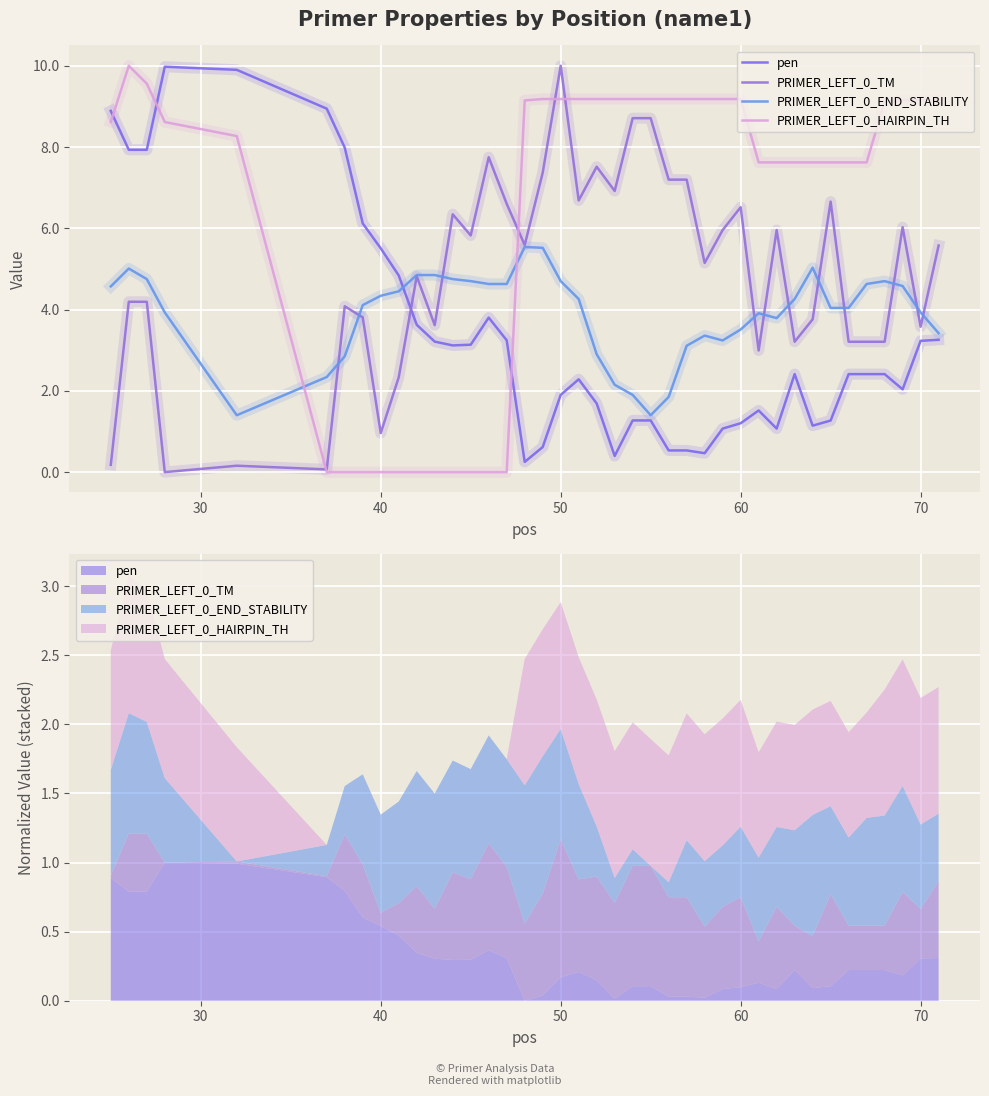

How many lines are shown in the chart?

4